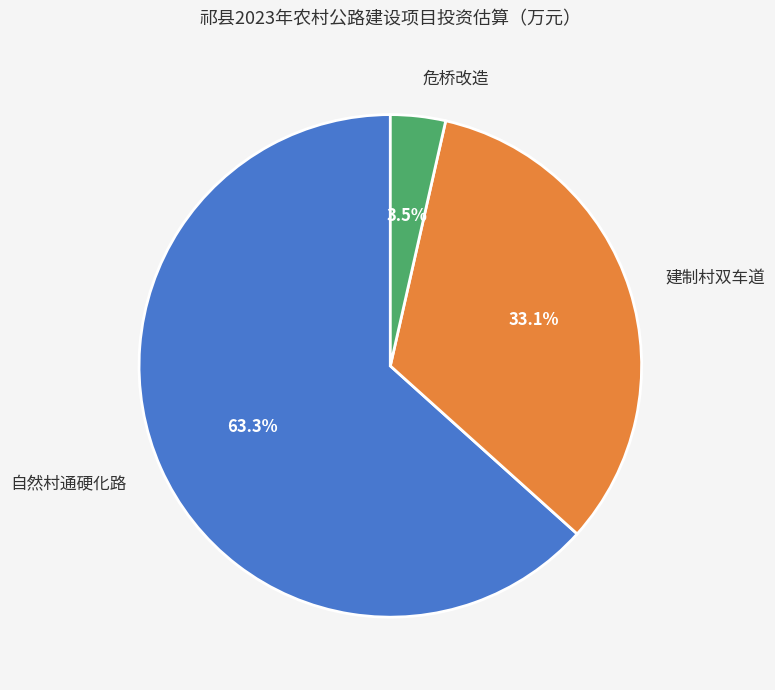

The 建制村双车道 slice represents 33% of the pie. True or false?

True